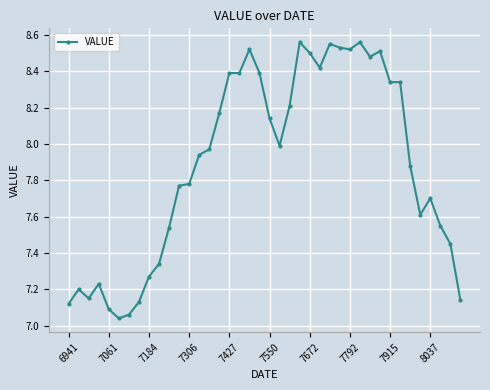

True or false: the data has more than 2 interior local peaks.

True